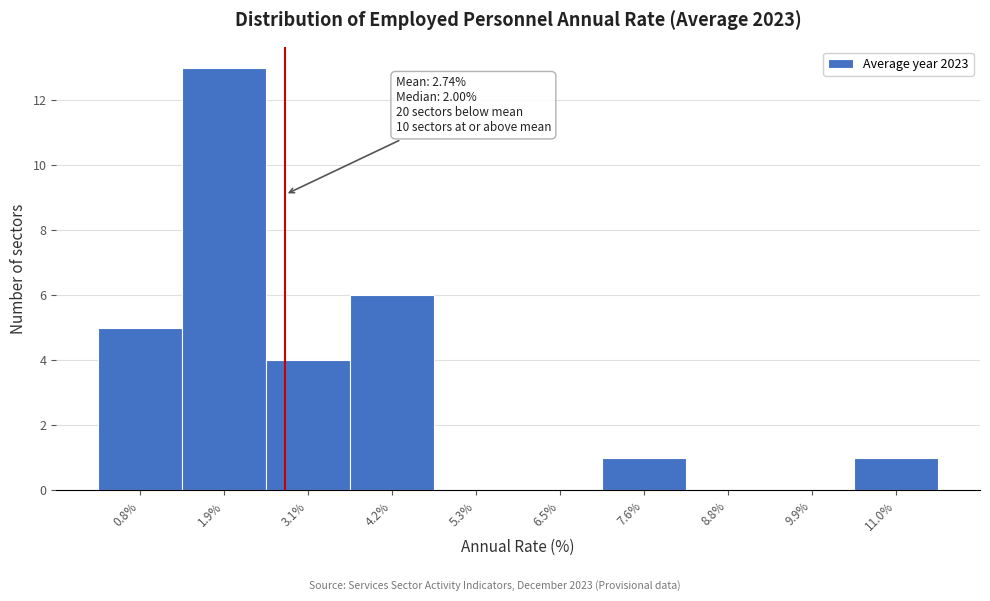

Over which range of the x-axis is the bar tallest?

1.34 to 2.48